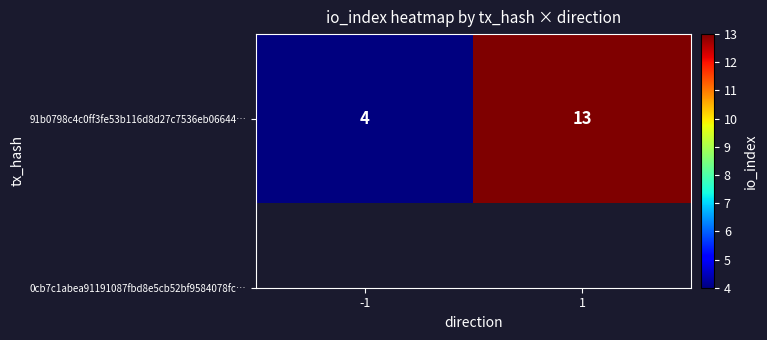

What is the change in value from -1 to 1?

+9